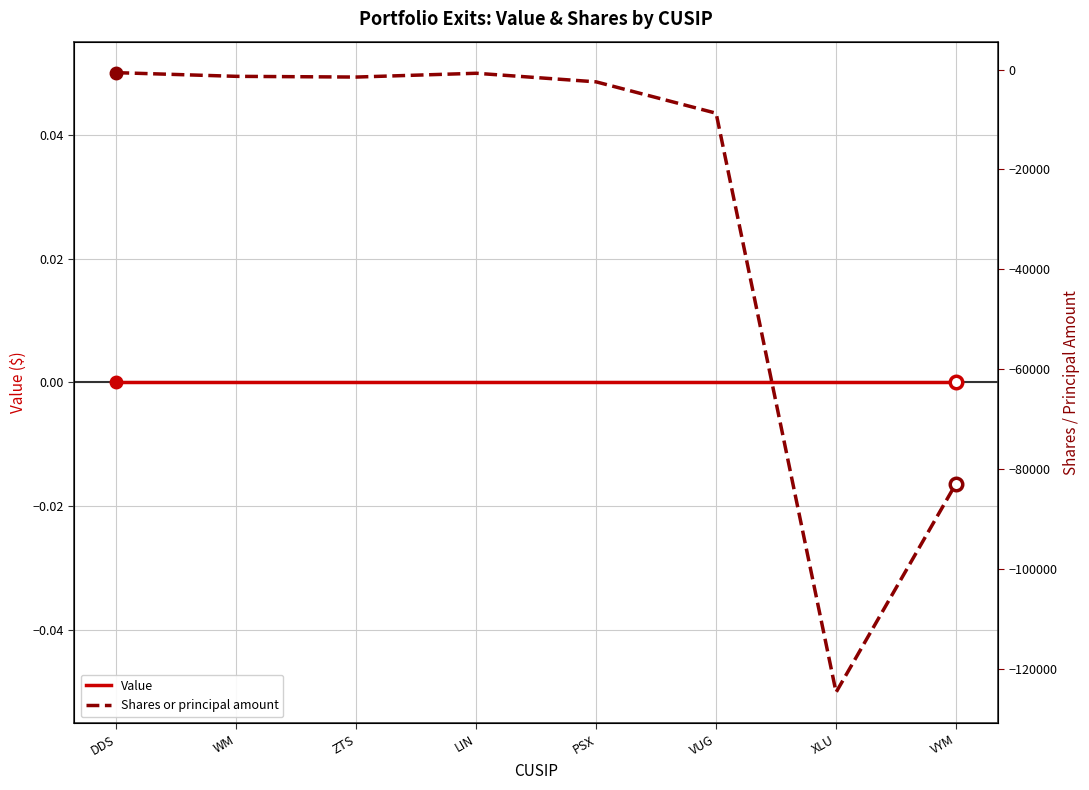

Is it true that Shares or principal amount equals -212037 at XLU?

False